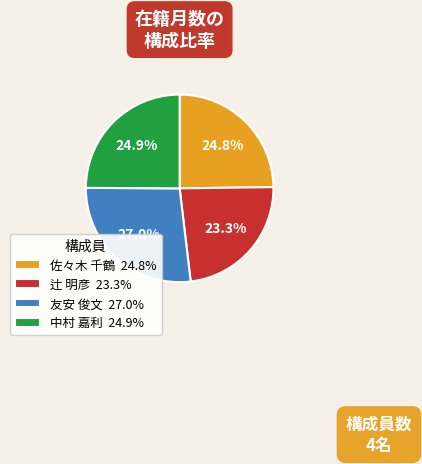

Which slice is the largest?

友安 俊文